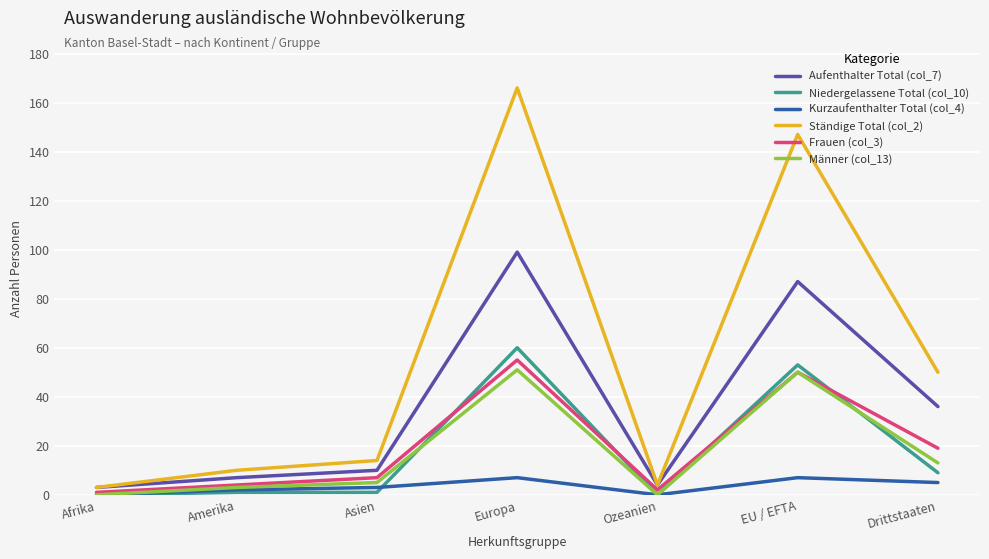

True or false: Frauen (col_3) and Ständige Total (col_2) intersect in this chart.

False